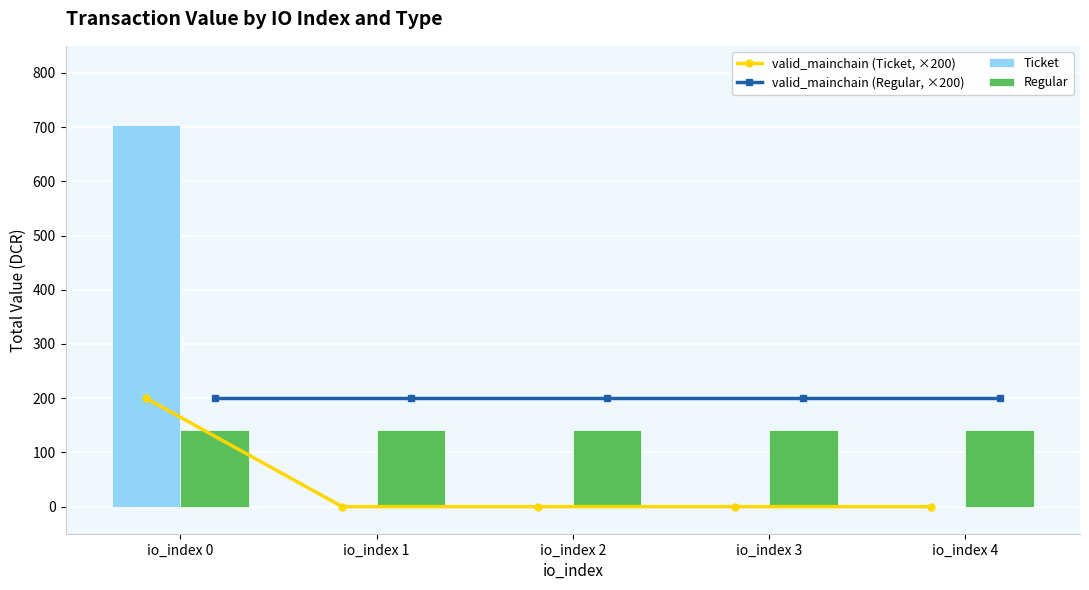

What is the highest value of the Ticket series?

704.0